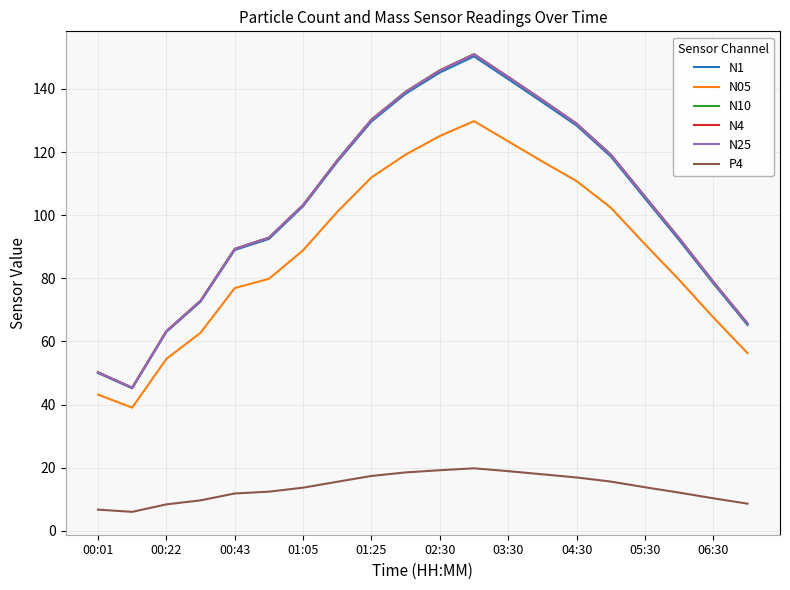

What are all the series names shown in the legend?

N1, N05, N10, N4, N25, P4